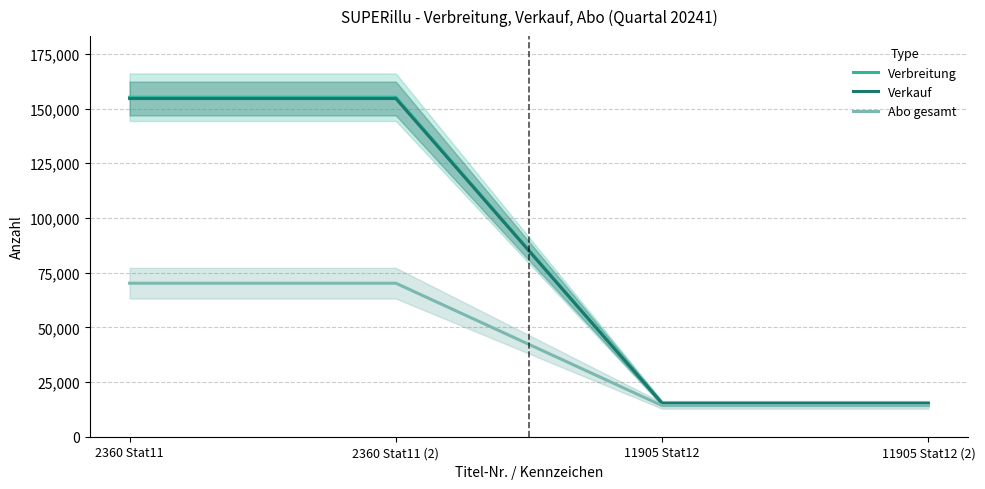

At which label is Verkauf closest to 84913?

11905 Stat12